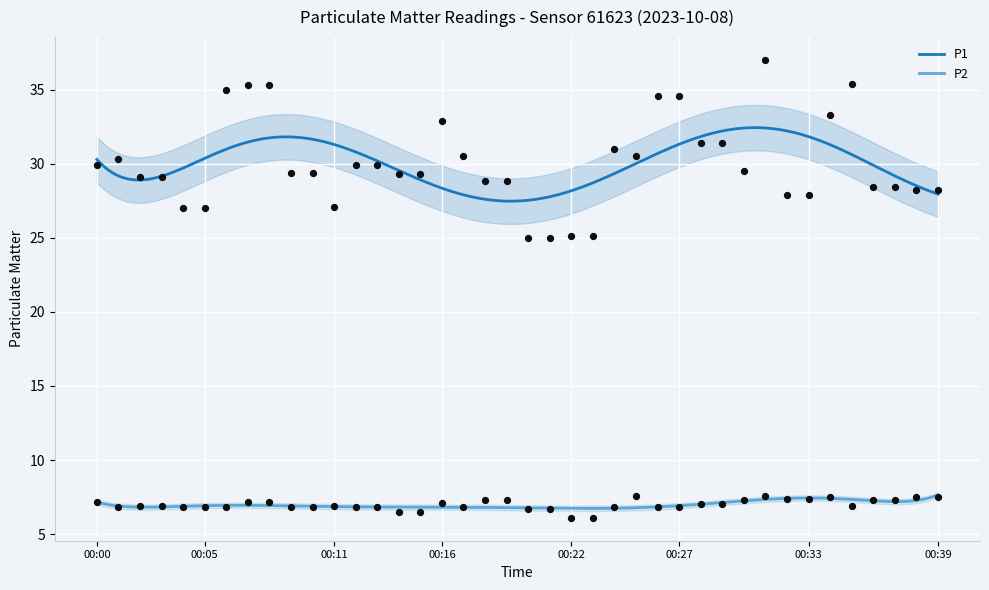

Which series has the widest spread of Y values?

P1